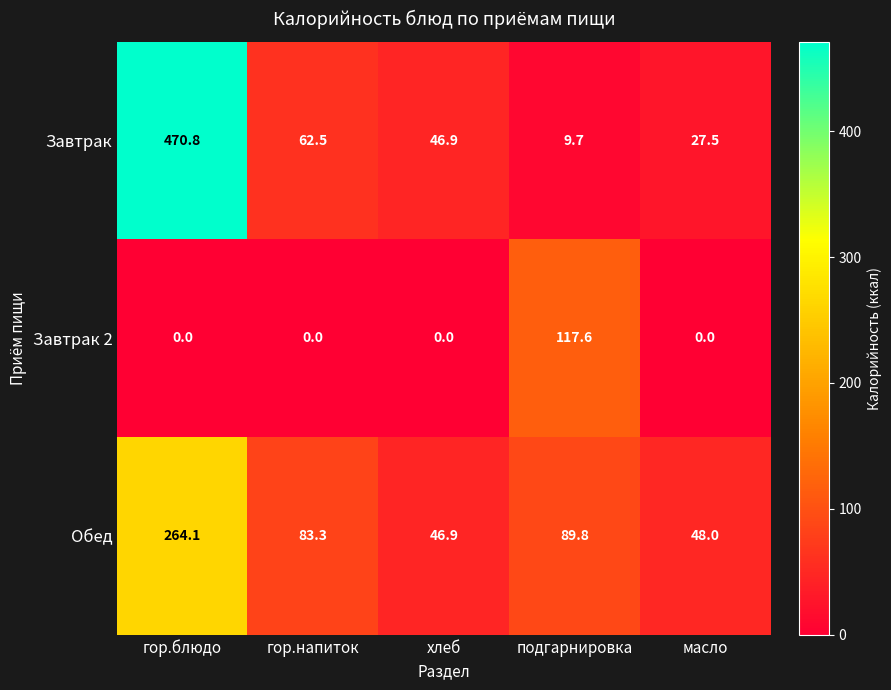

At масло, list the series in order from smallest to largest.

Завтрак 2, Завтрак, Обед